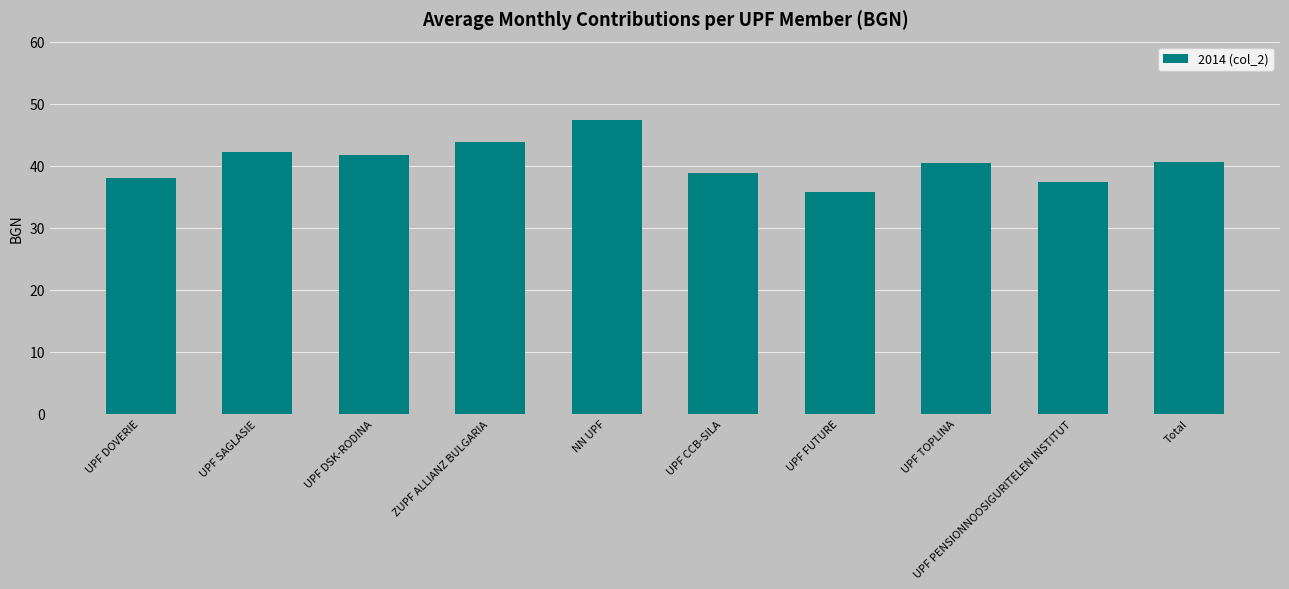

What position from the left is ZUPF ALLIANZ BULGARIA?

4